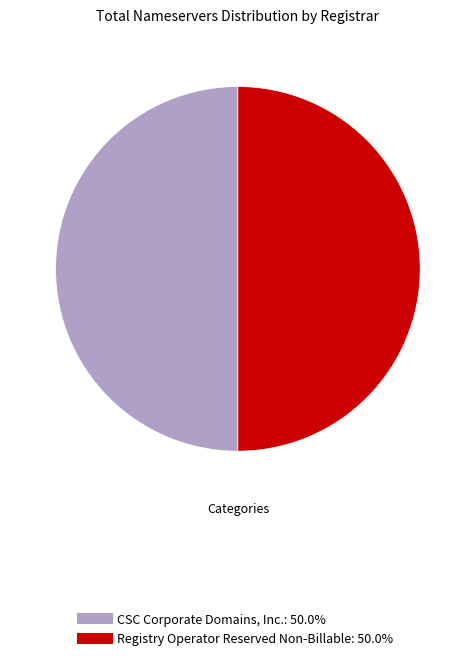

How many segments does this pie chart have?

2